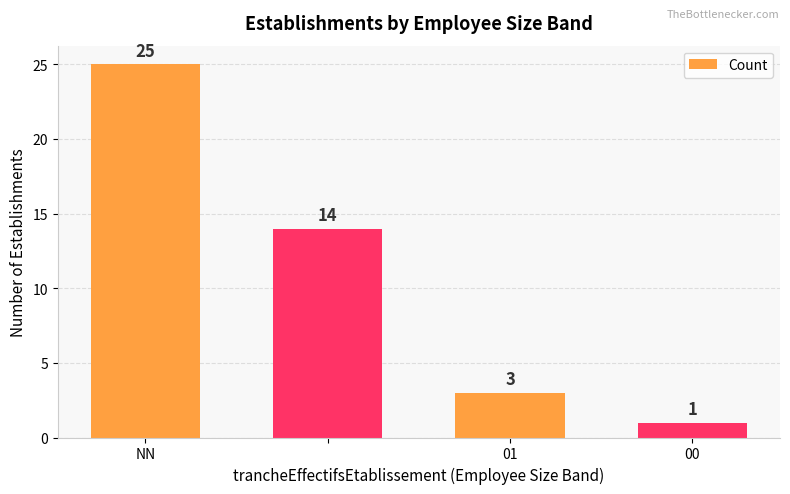

What is the greatest value displayed?

25